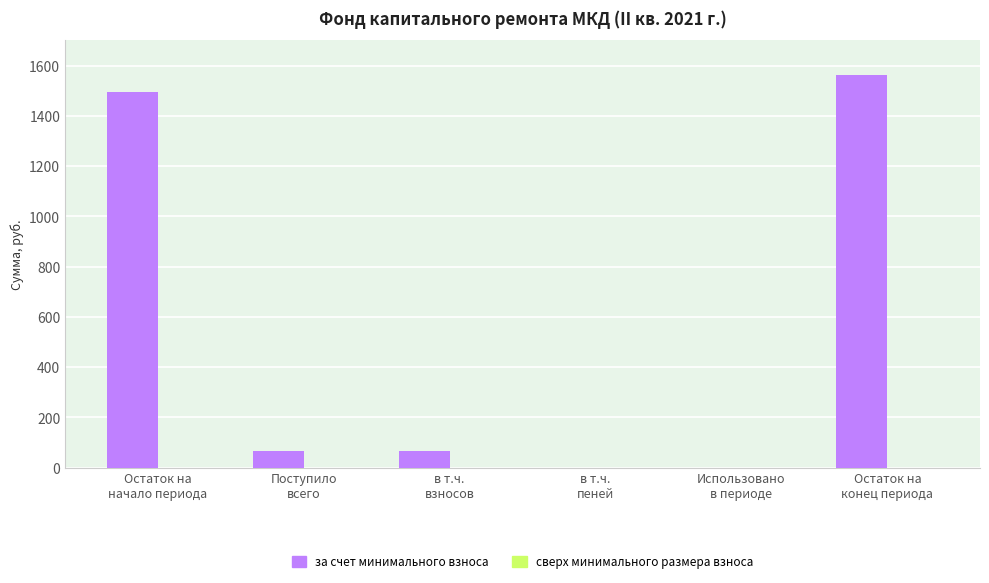

What is the maximum value shown in the chart?

1561.2